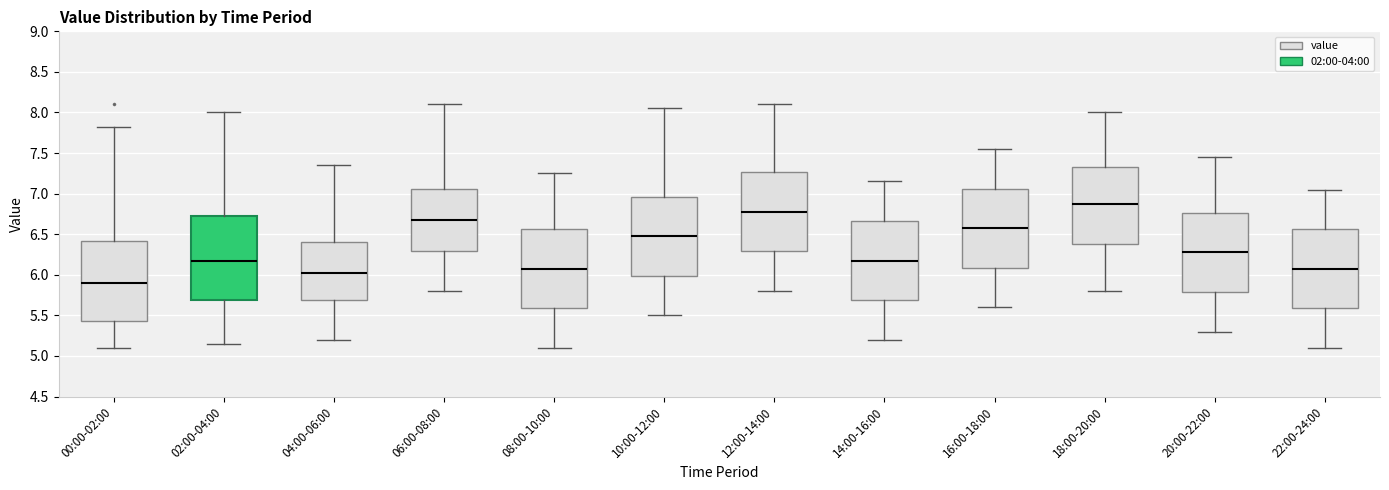

Reading left to right, transcribe this box plot: for each box, give where its median line is, the range the box spans, and where its two whiskers end, as read against the y-axis. The values are not printed on the chart, so give them approximately, as read against the axis.

00:00-02:00: median 5.90, box 5.45 to 6.40, whiskers 5.10 to 7.80
02:00-04:00: median 6.20, box 5.70 to 6.75, whiskers 5.15 to 8.00
04:00-06:00: median 6.05, box 5.70 to 6.40, whiskers 5.20 to 7.35
06:00-08:00: median 6.70, box 6.30 to 7.05, whiskers 5.80 to 8.10
08:00-10:00: median 6.10, box 5.60 to 6.55, whiskers 5.10 to 7.25
10:00-12:00: median 6.50, box 6.00 to 6.95, whiskers 5.50 to 8.05
12:00-14:00: median 6.80, box 6.30 to 7.25, whiskers 5.80 to 8.10
14:00-16:00: median 6.20, box 5.70 to 6.65, whiskers 5.20 to 7.15
16:00-18:00: median 6.60, box 6.10 to 7.05, whiskers 5.60 to 7.55
18:00-20:00: median 6.90, box 6.40 to 7.35, whiskers 5.80 to 8.00
20:00-22:00: median 6.30, box 5.80 to 6.75, whiskers 5.30 to 7.45
22:00-24:00: median 6.10, box 5.60 to 6.55, whiskers 5.10 to 7.05